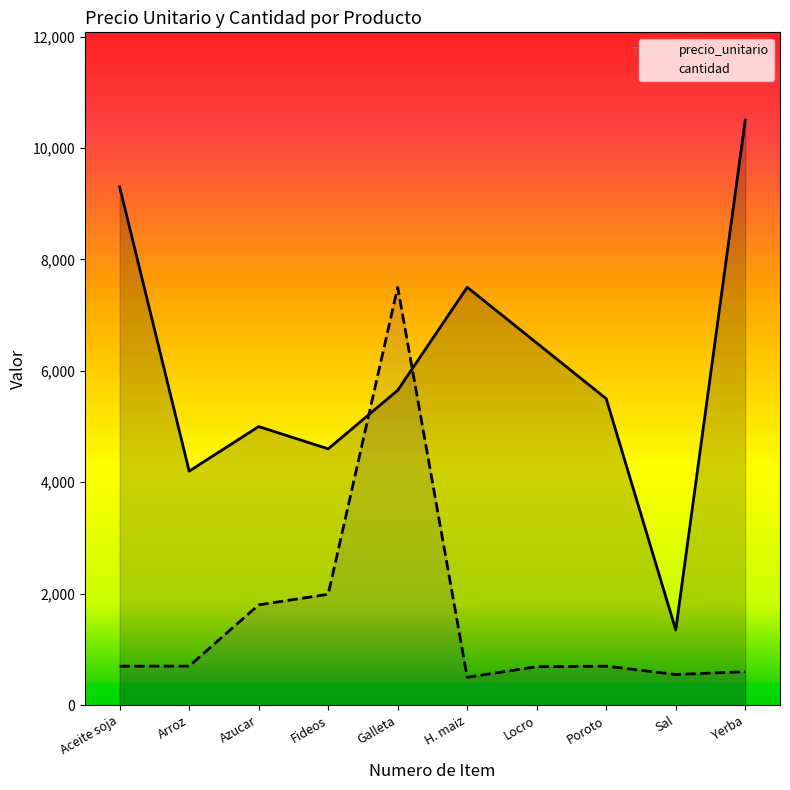

The value of cantidad at Yerba is 600. True or false?

True